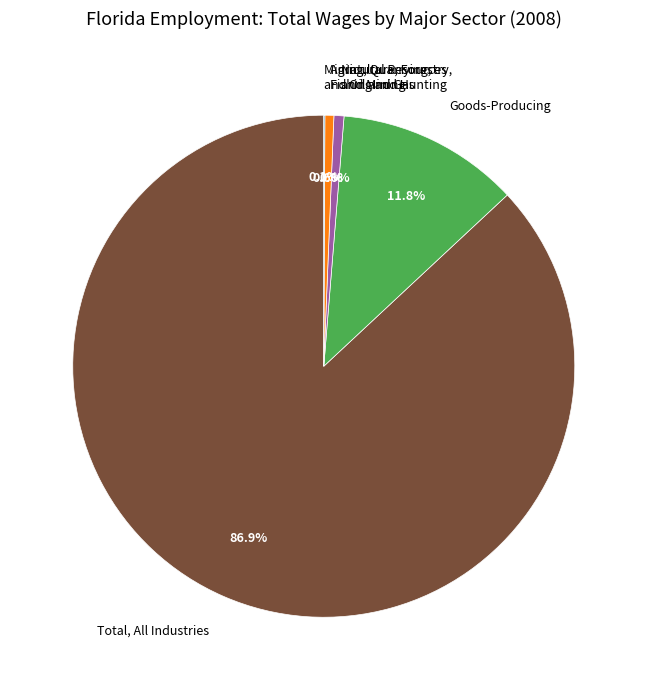

Is there any slice that represents more than half of the pie?

Yes